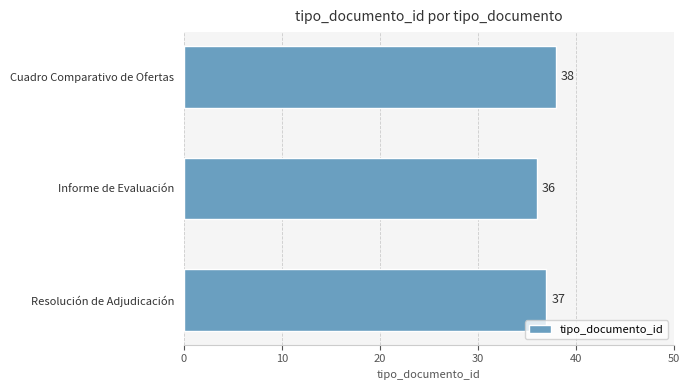

Between Resolución de Adjudicación and Informe de Evaluación, which is larger?

Resolución de Adjudicación